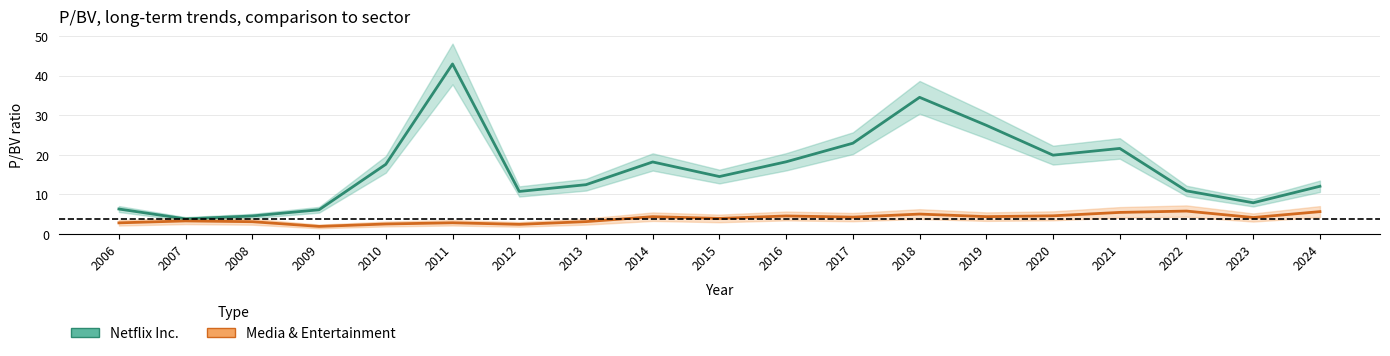

How many categories are shown in the chart?

19